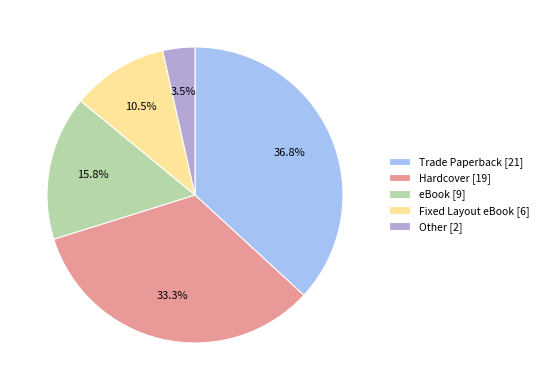

Count the number of slices in the pie.

5